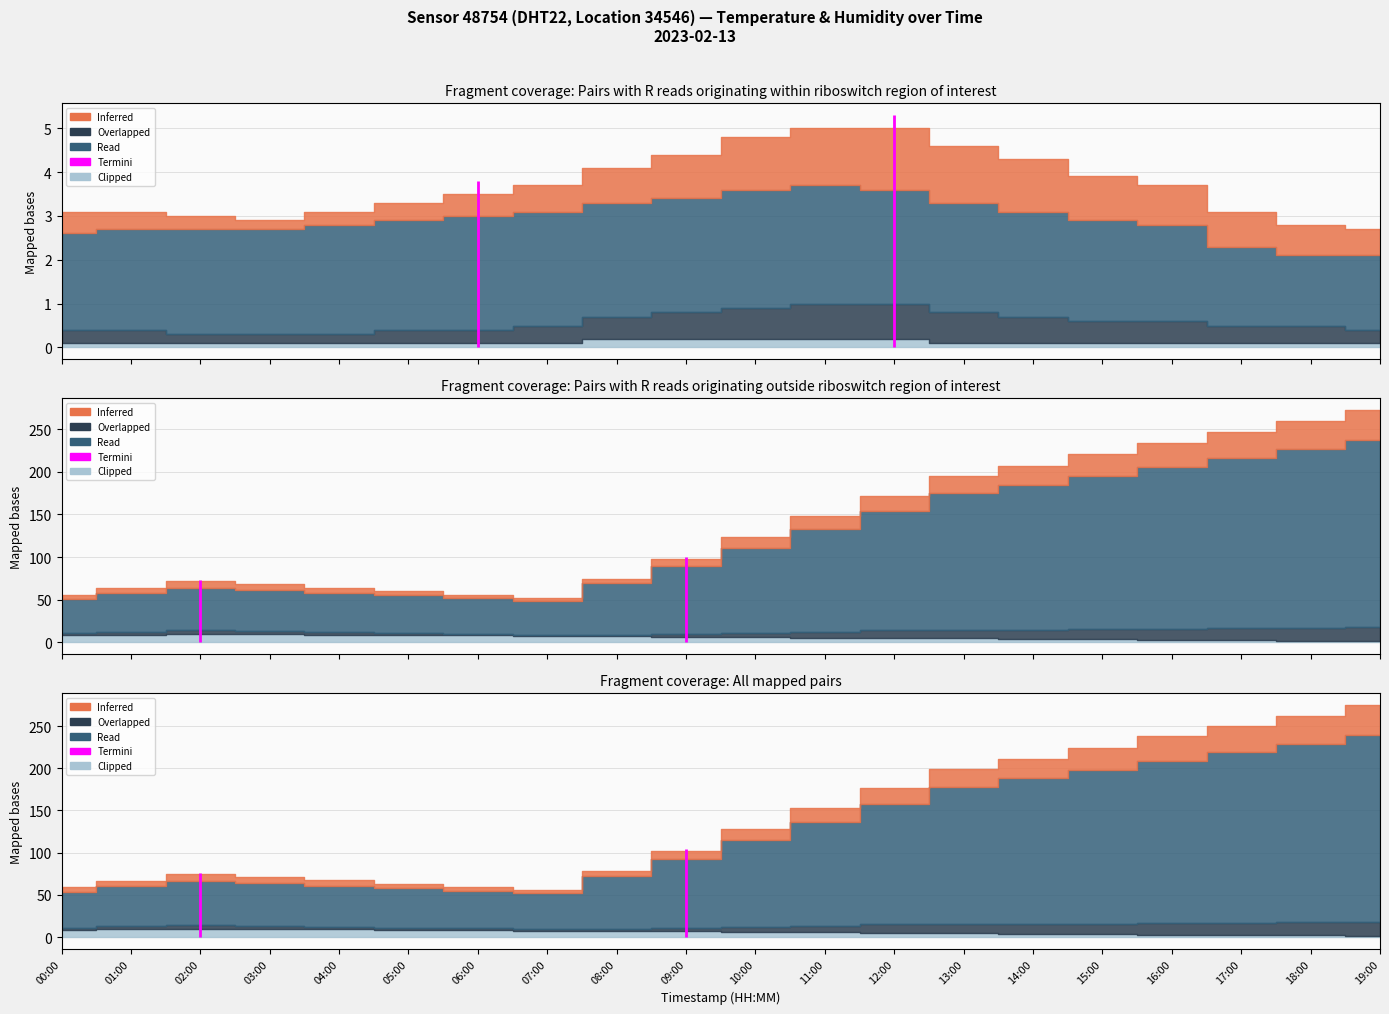

What is the label of the 9th point from the left?

08:00